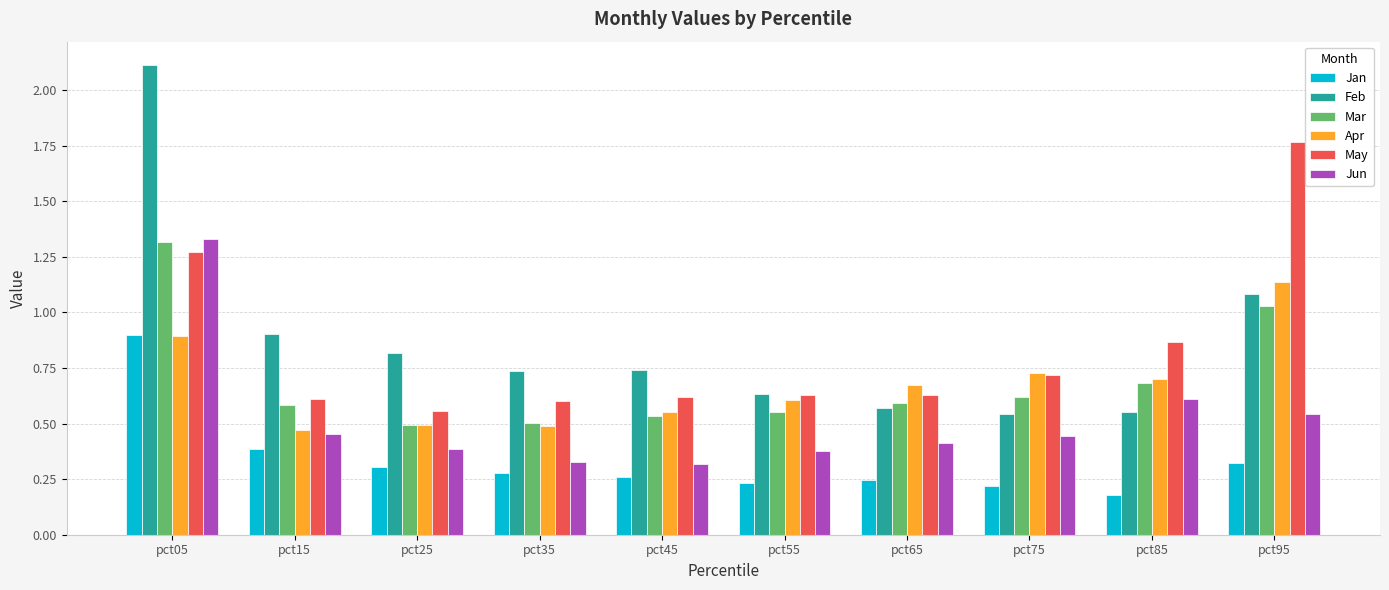

At which category does the chart reach its peak across all series?

pct05